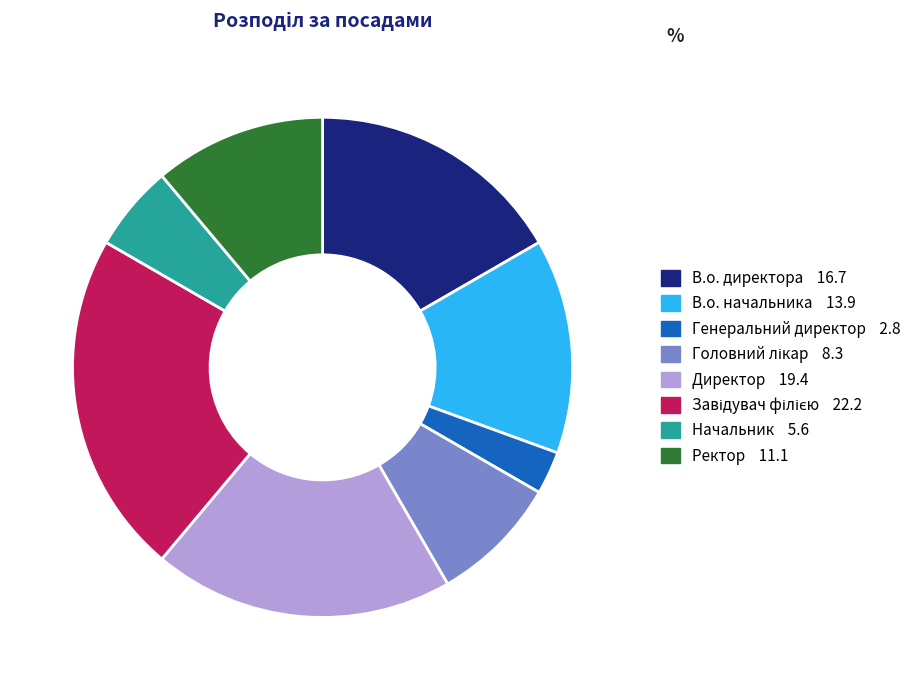

Count the number of slices in the pie.

8